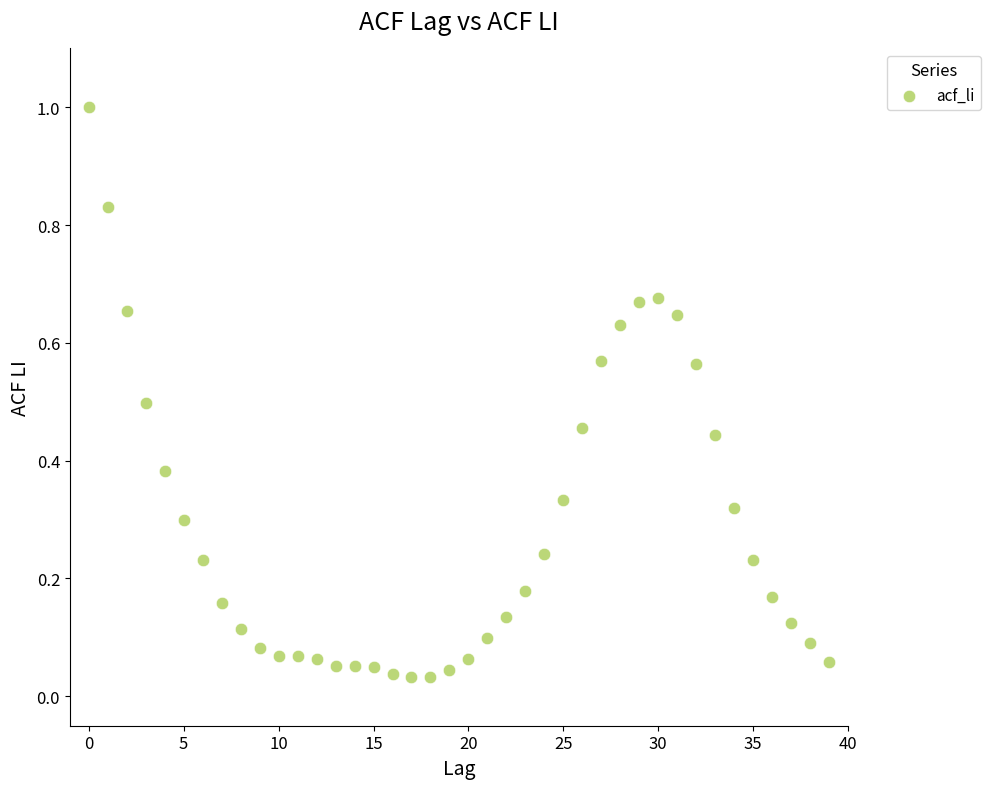

What is the range of Y values (max minus min)?

1.0